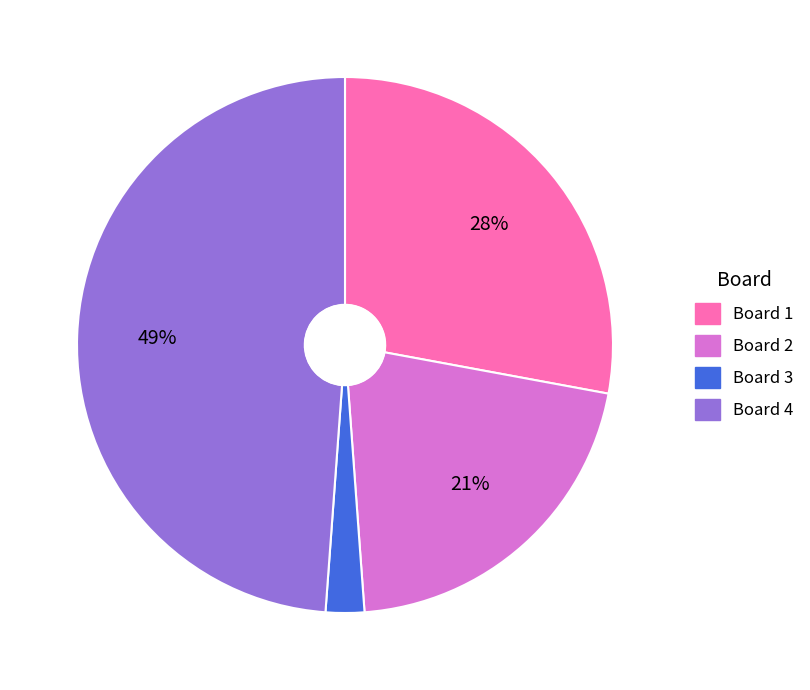

How many segments does this pie chart have?

4